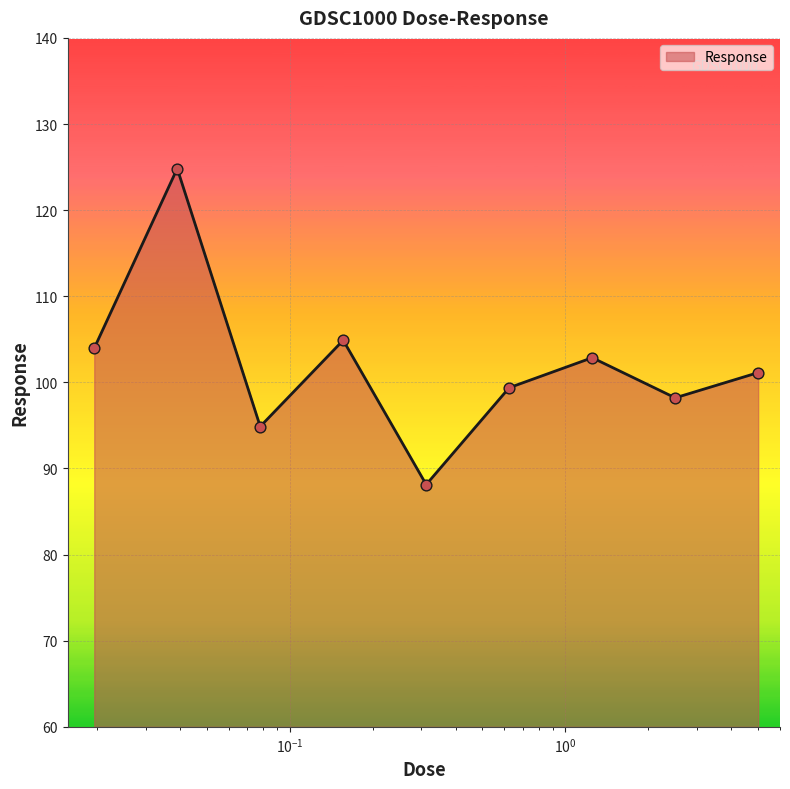

What is the difference between the maximum and minimum values?

36.7